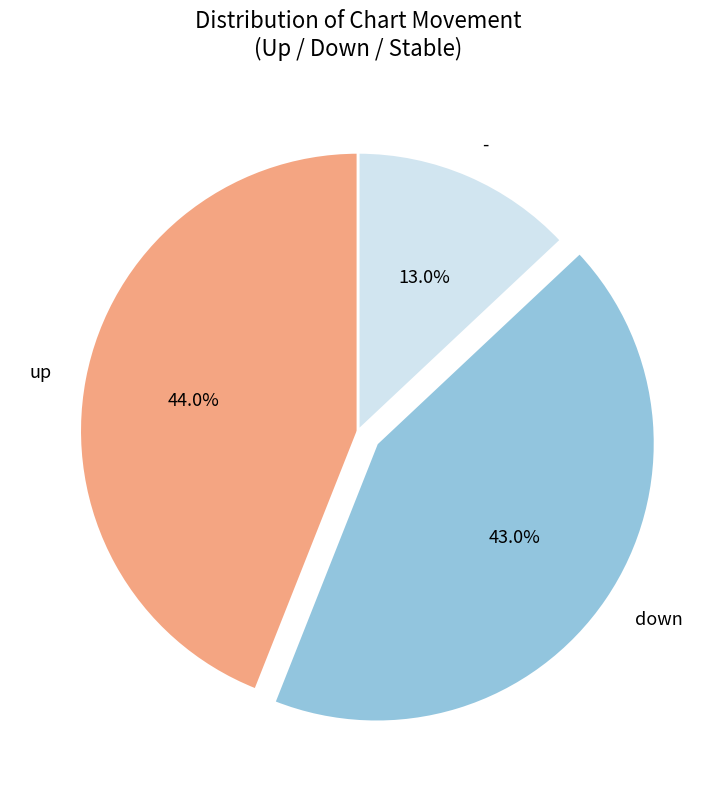

Is there a majority slice in this chart?

No